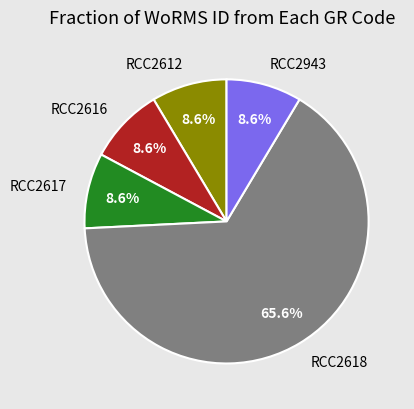

How many segments does this pie chart have?

5